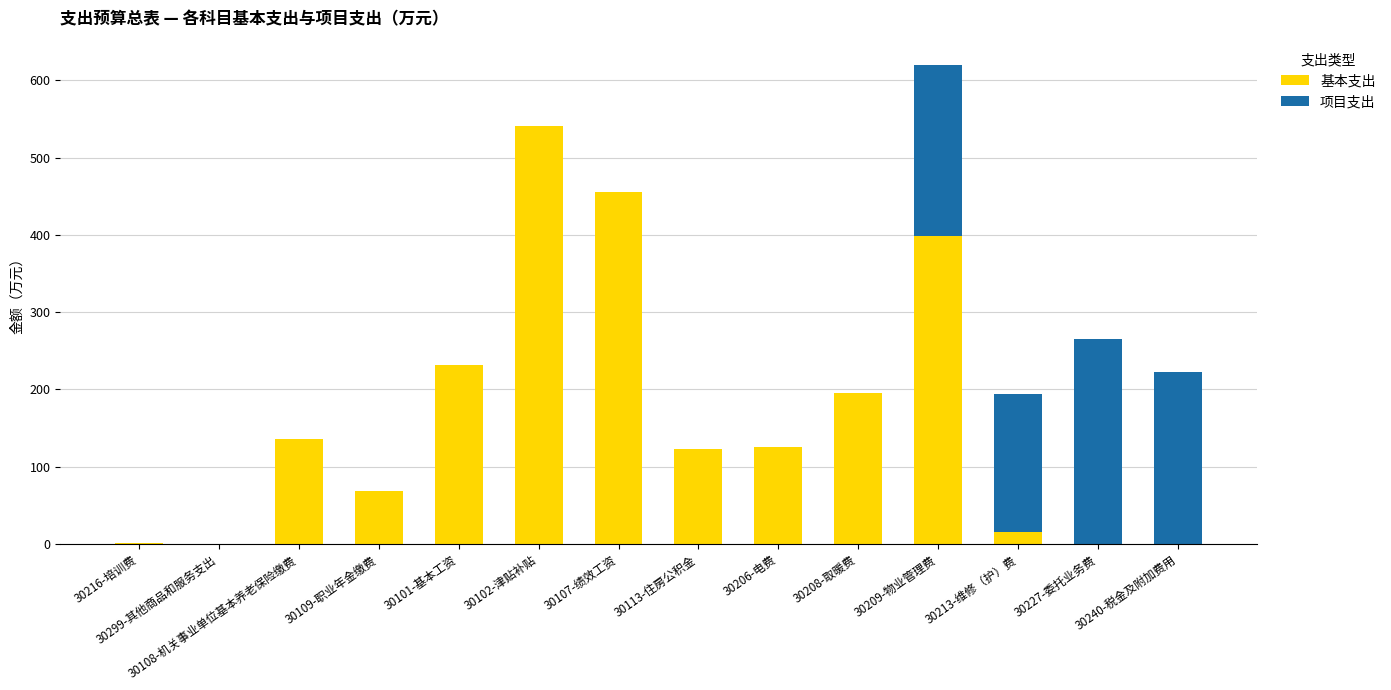

The value of 基本支出 at 30109-职业年金缴费 is 120.4. True or false?

False